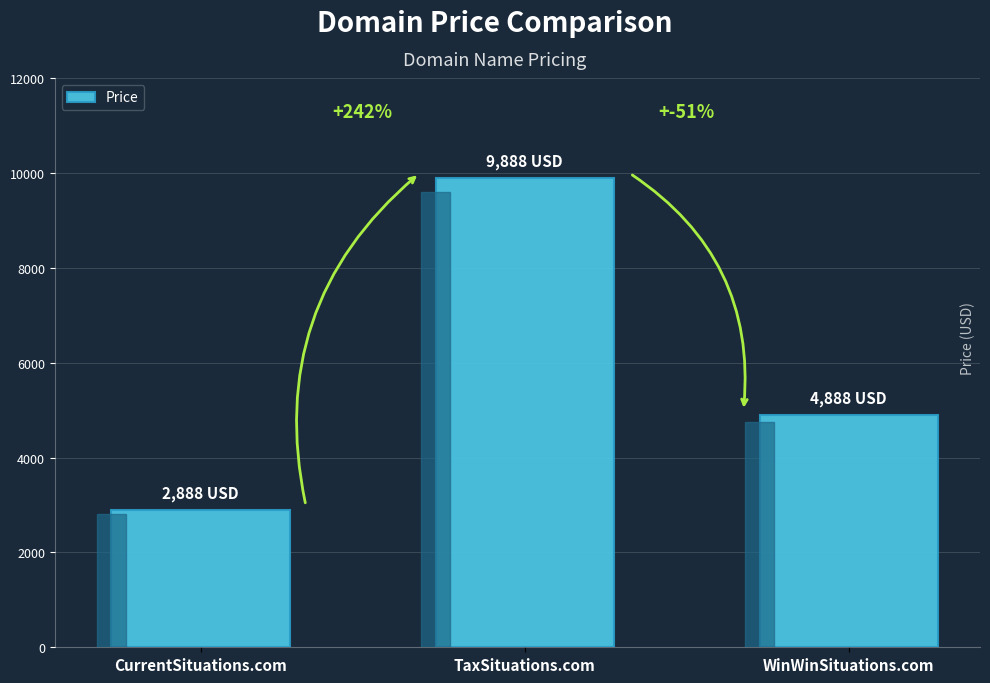

Does the chart contain stacked bars?

No